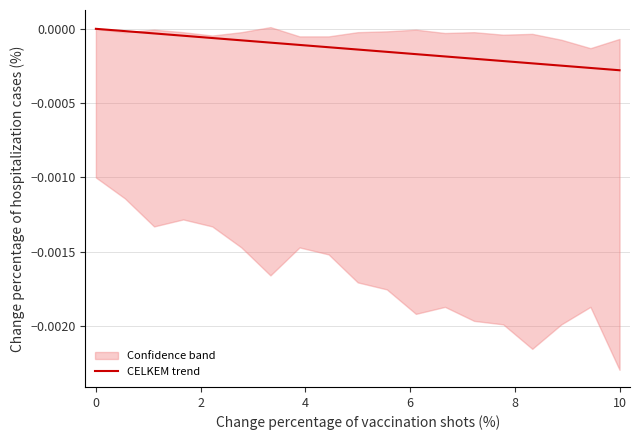

What is the label of the 11th point from the left?

10